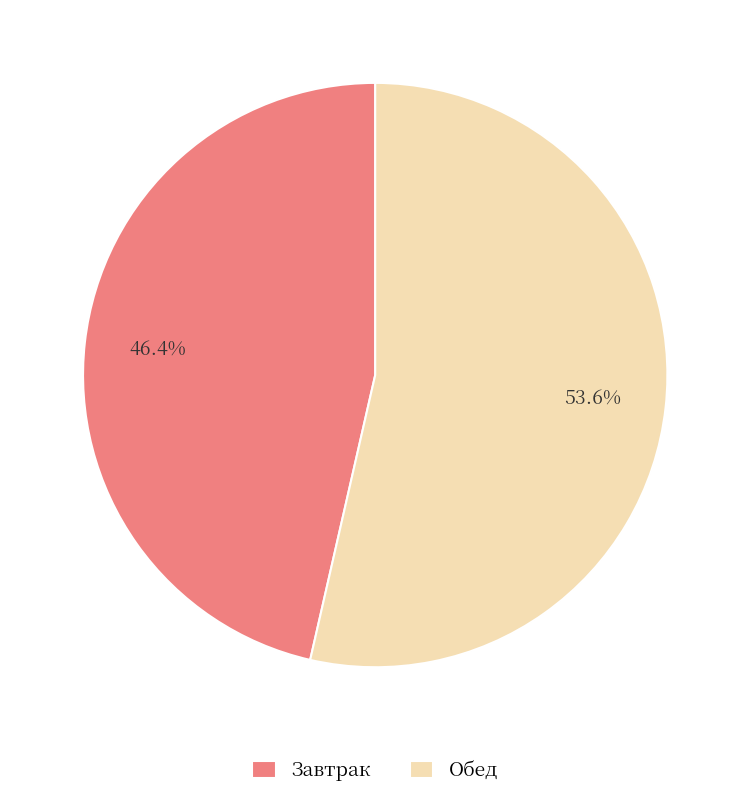

Rank the categories by value from highest to lowest.

Обед, Завтрак